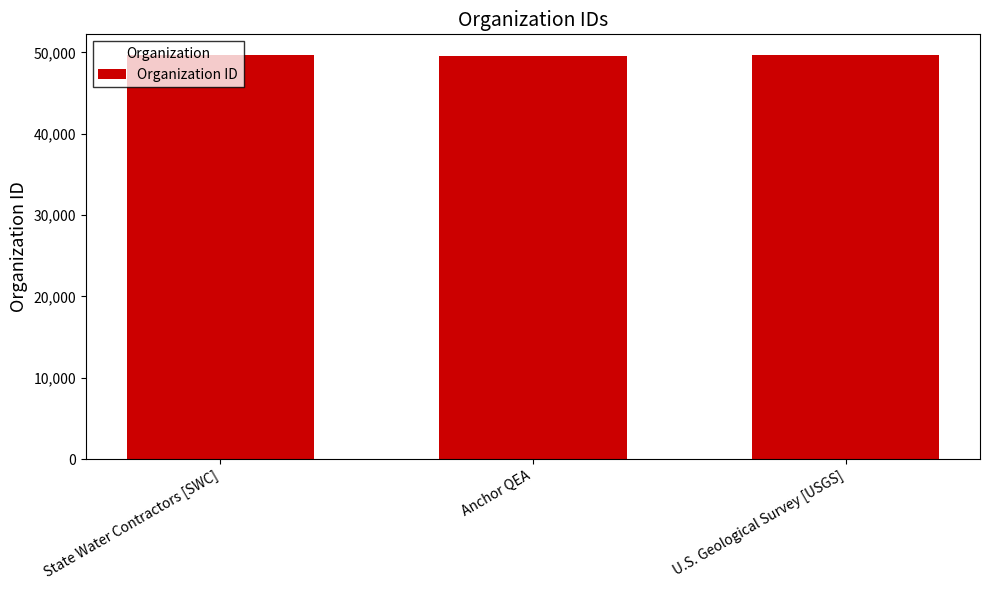

Is it true that the value at U.S. Geological Survey [USGS] is 49743?

True